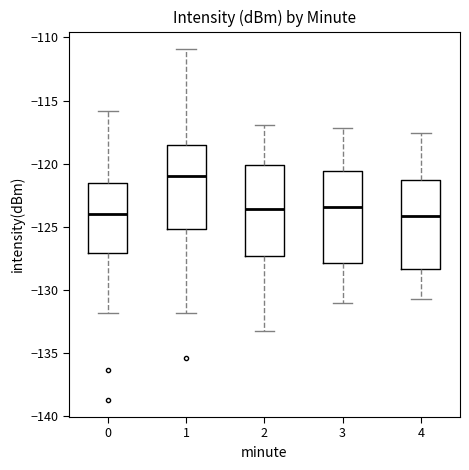

Where does the median line of the box at x = 0 sit on the y-axis? The values are not printed on the chart, so give them approximately, as read against the axis.

-124.0